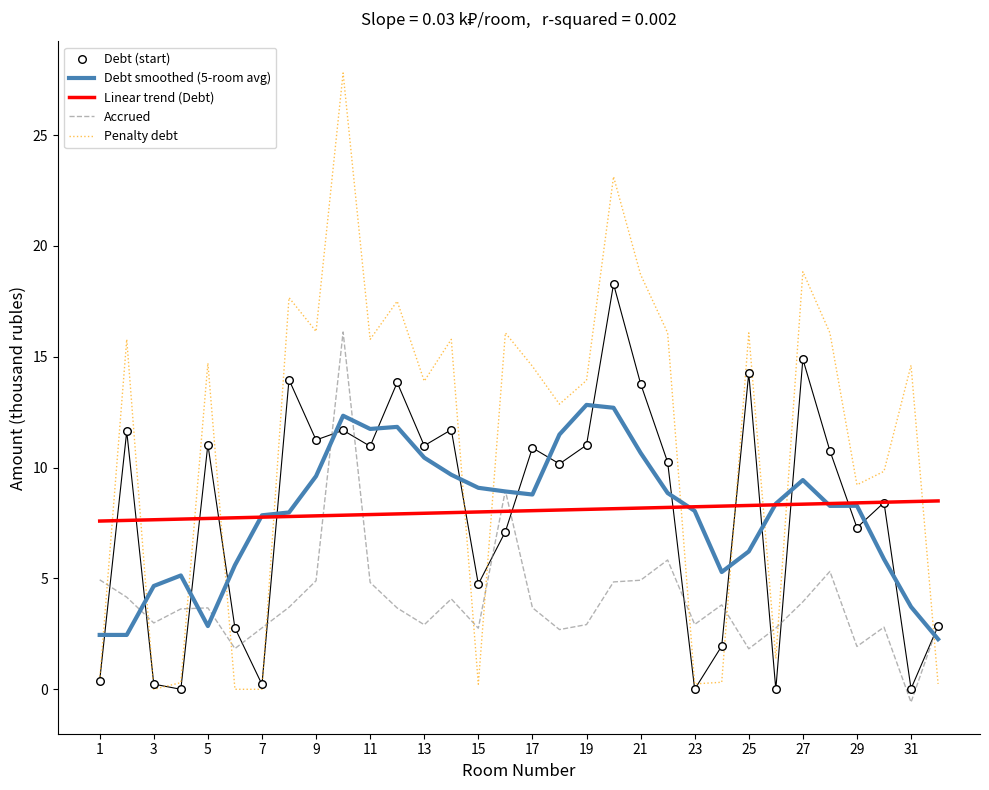

Which series has the largest total across all categories?

Penalty debt